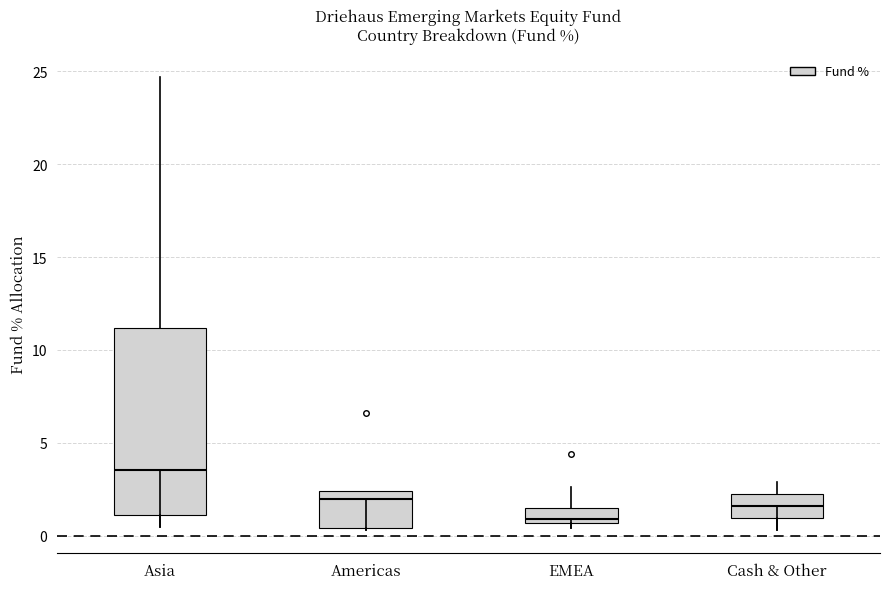

Reading left to right, read every box against the y-axis: the position of its median line, the range the box covers, and the ends of its whiskers. The values are not printed on the chart, so give them approximately, as read against the axis.

Asia: median 3.5, box 1.0 to 11.0, whiskers 0.5 to 24.5
Americas: median 2.0, box 0.5 to 2.5, whiskers 0.5 to 2.5
EMEA: median 1.0, box 0.5 to 1.5, whiskers 0.5 (just below the box's lower edge) to 2.5
Cash & Other: median 1.5, box 1.0 to 2.5, whiskers 0.5 to 3.0